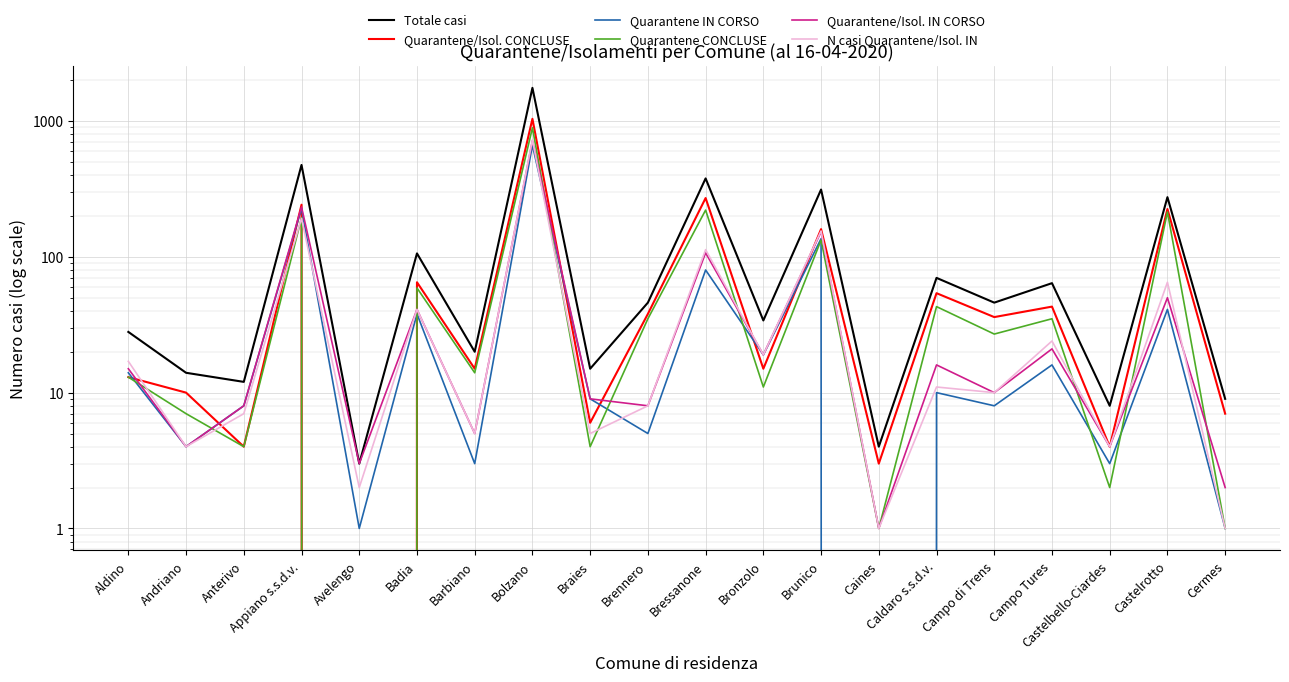

Reading left to right, transcribe all the data shown in this chart.

Totale casi: Aldino=28	Andriano=14	Anterivo=12	Appiano s.s.d.v.=475	Avelengo=3	Badia=106	Barbiano=20	Bolzano=1756	Braies=15	Brennero=46	Bressanone=378	Bronzolo=34	Brunico=313	Caines=4	Caldaro s.s.d.v.=70	Campo di Trens=46	Campo Tures=64	Castelbello-Ciardes=8	Castelrotto=275	Cermes=9
Quarantene/Isol. CONCLUSE: Aldino=13	Andriano=10	Anterivo=4	Appiano s.s.d.v.=242	Avelengo=0	Badia=65	Barbiano=15	Bolzano=1039	Braies=6	Brennero=38	Bressanone=271	Bronzolo=15	Brunico=160	Caines=3	Caldaro s.s.d.v.=54	Campo di Trens=36	Campo Tures=43	Castelbello-Ciardes=4	Castelrotto=225	Cermes=7
Quarantene IN CORSO: Aldino=14	Andriano=4	Anterivo=8	Appiano s.s.d.v.=227	Avelengo=1	Badia=38	Barbiano=3	Bolzano=664	Braies=9	Brennero=5	Bressanone=80	Bronzolo=19	Brunico=136	Caines=0	Caldaro s.s.d.v.=10	Campo di Trens=8	Campo Tures=16	Castelbello-Ciardes=3	Castelrotto=41	Cermes=1
Quarantene CONCLUSE: Aldino=13	Andriano=7	Anterivo=4	Appiano s.s.d.v.=194	Avelengo=0	Badia=59	Barbiano=14	Bolzano=892	Braies=4	Brennero=35	Bressanone=221	Bronzolo=11	Brunico=133	Caines=1	Caldaro s.s.d.v.=43	Campo di Trens=27	Campo Tures=35	Castelbello-Ciardes=2	Castelrotto=214	Cermes=1
Quarantene/Isol. IN CORSO: Aldino=15	Andriano=4	Anterivo=8	Appiano s.s.d.v.=233	Avelengo=3	Badia=41	Barbiano=5	Bolzano=717	Braies=9	Brennero=8	Bressanone=107	Bronzolo=19	Brunico=153	Caines=1	Caldaro s.s.d.v.=16	Campo di Trens=10	Campo Tures=21	Castelbello-Ciardes=4	Castelrotto=50	Cermes=2
N casi Quarantene/Isol. IN: Aldino=17	Andriano=4	Anterivo=7	Appiano s.s.d.v.=192	Avelengo=2	Badia=41	Barbiano=5	Bolzano=727	Braies=5	Brennero=8	Bressanone=113	Bronzolo=19	Brunico=155	Caines=1	Caldaro s.s.d.v.=11	Campo di Trens=10	Campo Tures=24	Castelbello-Ciardes=4	Castelrotto=65	Cermes=1